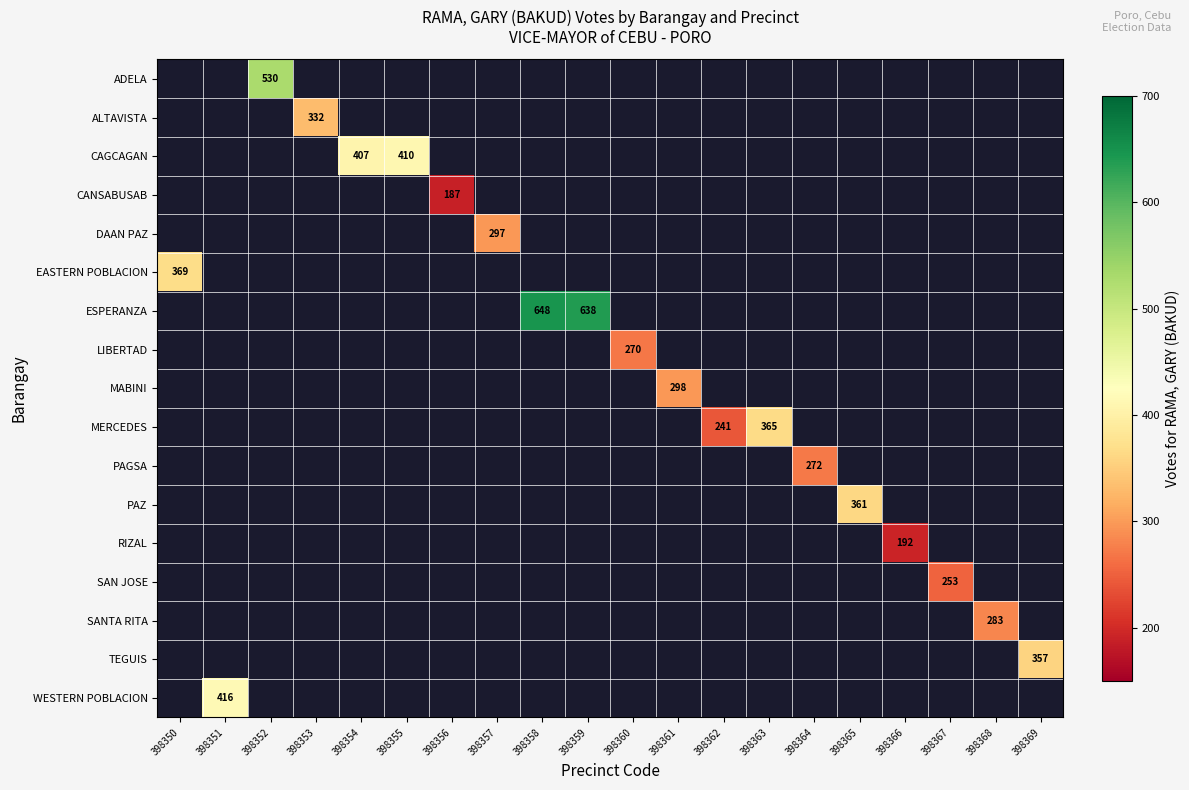

Which label corresponds to the largest value in the chart?

398358